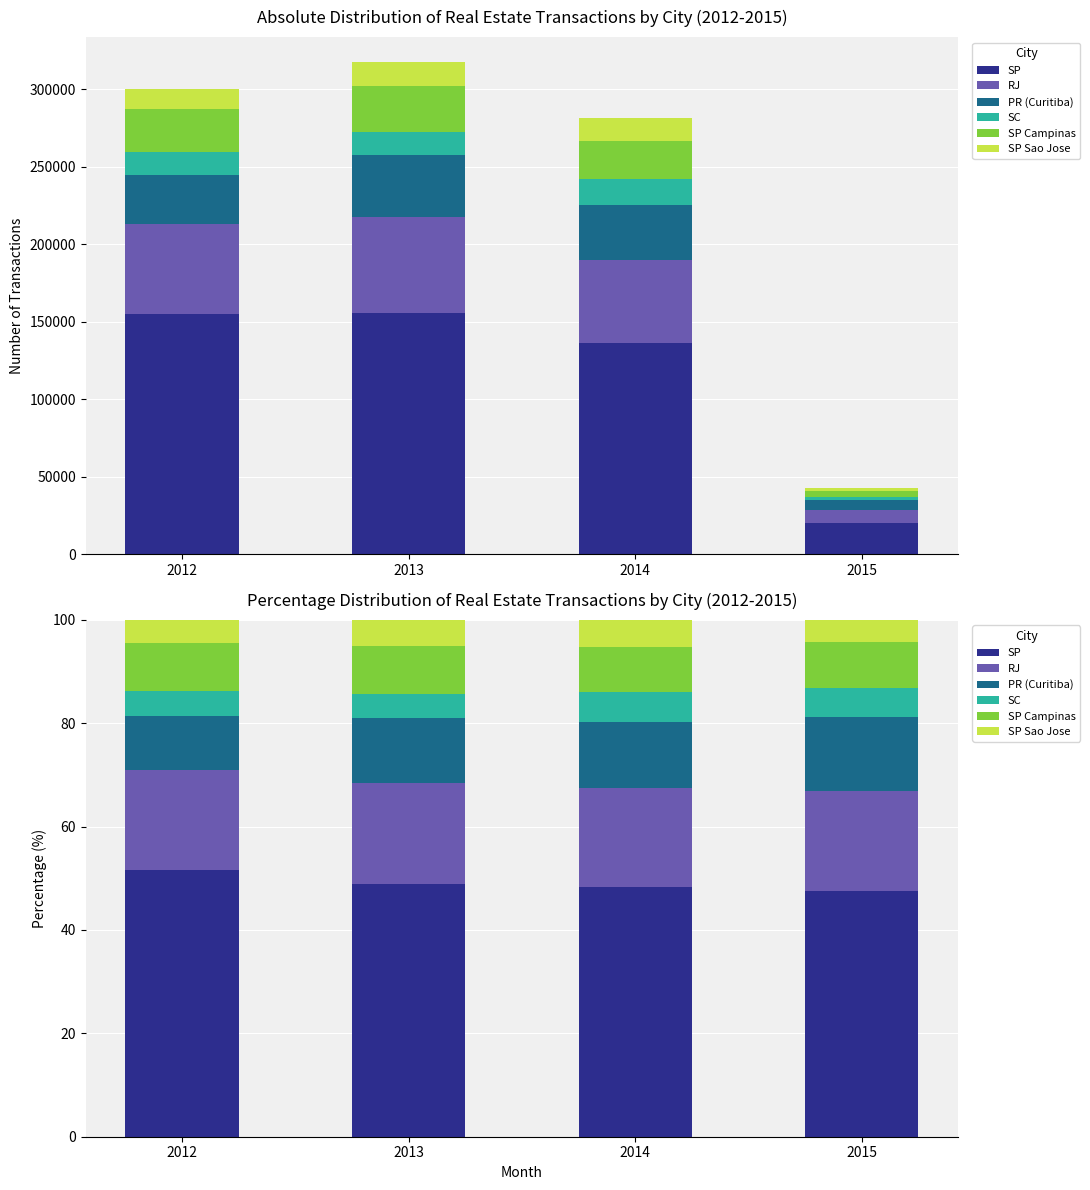

Is it true that SC equals 4.8 at 2012?

True